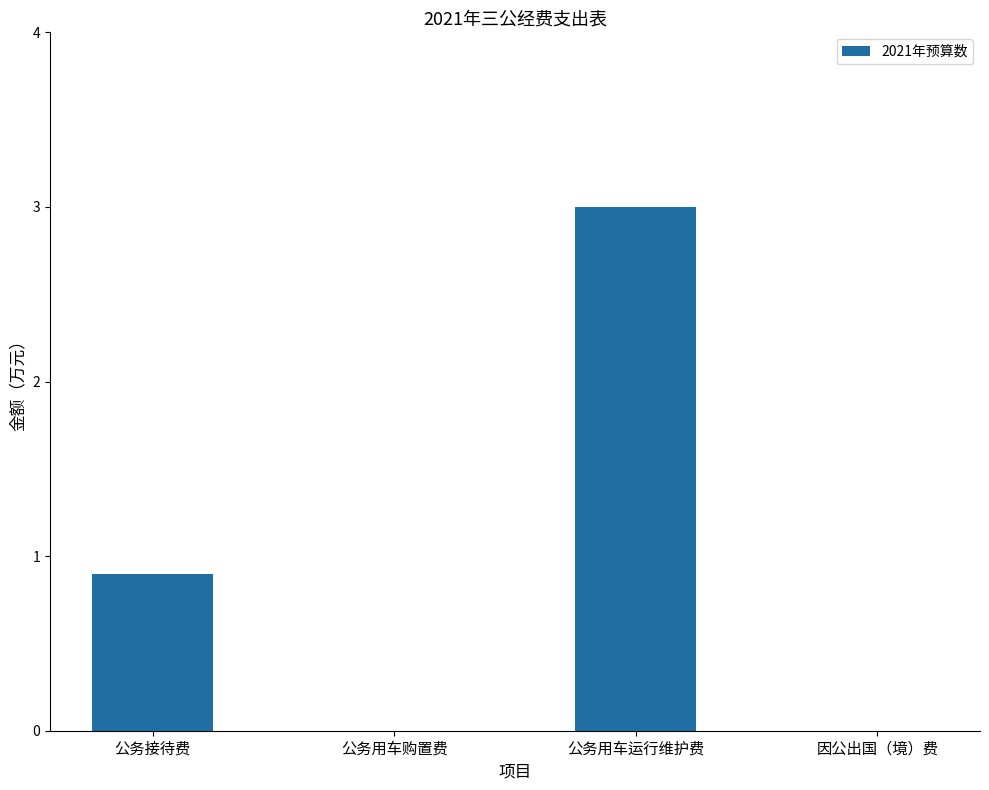

What is the sum of the values at 因公出国（境）费 and 公务接待费?

0.9